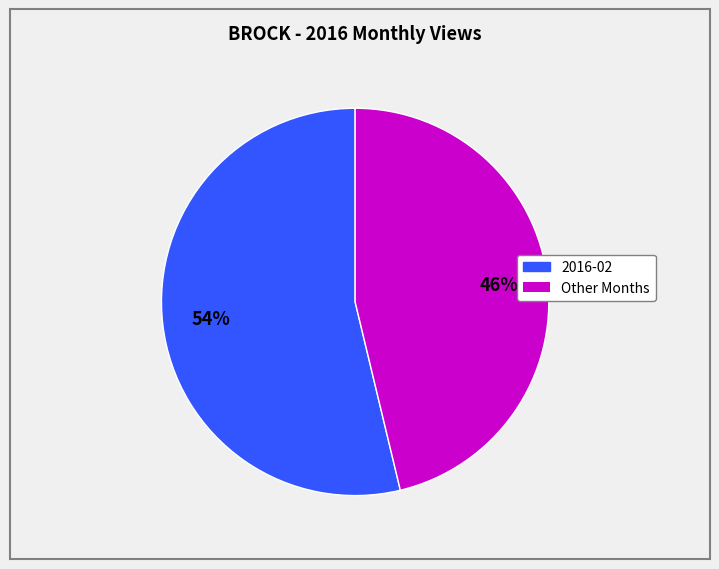

To the nearest percent, what is the difference between the largest and smallest slice percentages?

8%